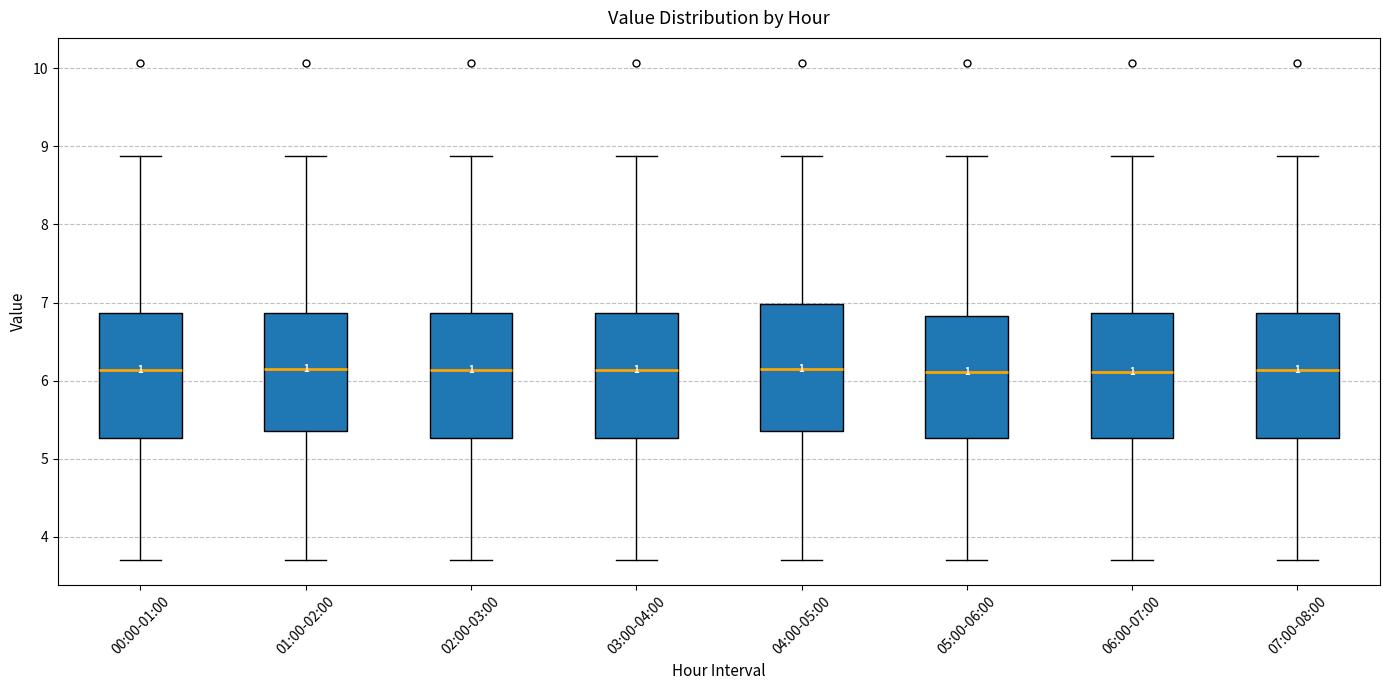

Reading left to right, read every box against the y-axis: the position of its median line, the range the box covers, and the ends of its whiskers. The values are not printed on the chart, so give them approximately, as read against the axis.

00:00-01:00: median 6.1, box 5.3 to 6.9, whiskers 3.7 to 8.9
01:00-02:00: median 6.2, box 5.4 to 6.9, whiskers 3.7 to 8.9
02:00-03:00: median 6.1, box 5.3 to 6.9, whiskers 3.7 to 8.9
03:00-04:00: median 6.1, box 5.3 to 6.9, whiskers 3.7 to 8.9
04:00-05:00: median 6.2, box 5.4 to 7.0, whiskers 3.7 to 8.9
05:00-06:00: median 6.1, box 5.3 to 6.8, whiskers 3.7 to 8.9
06:00-07:00: median 6.1, box 5.3 to 6.9, whiskers 3.7 to 8.9
07:00-08:00: median 6.1, box 5.3 to 6.9, whiskers 3.7 to 8.9